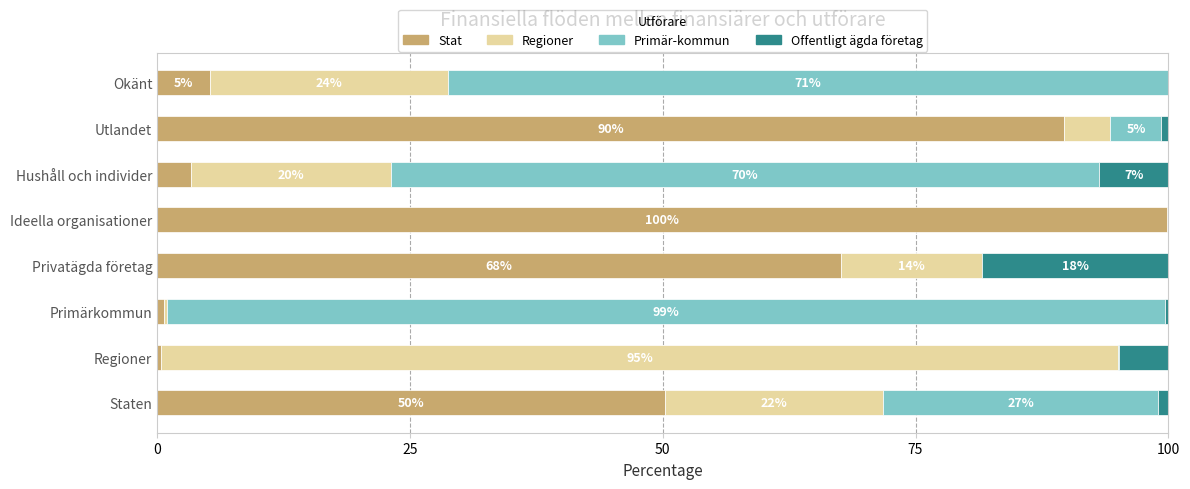

At which label does Stat reach its peak?

Ideella organisationer